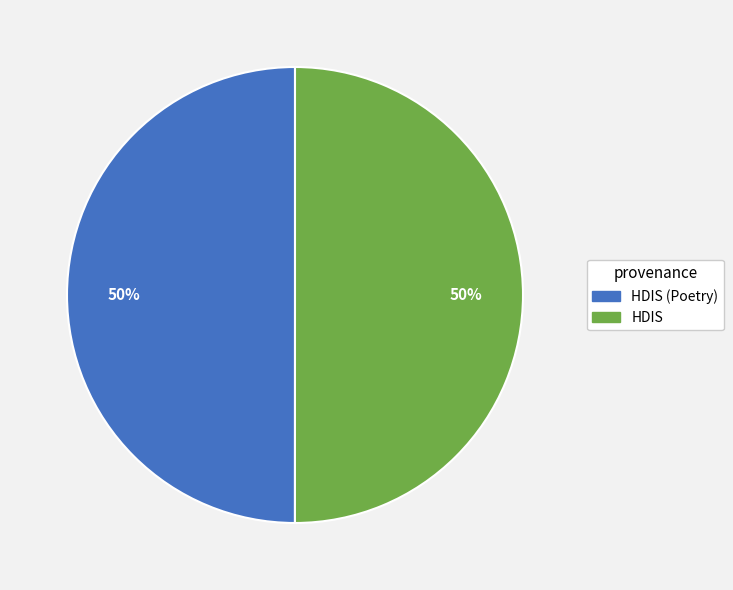

To the nearest percent, what is the average slice percentage?

50%